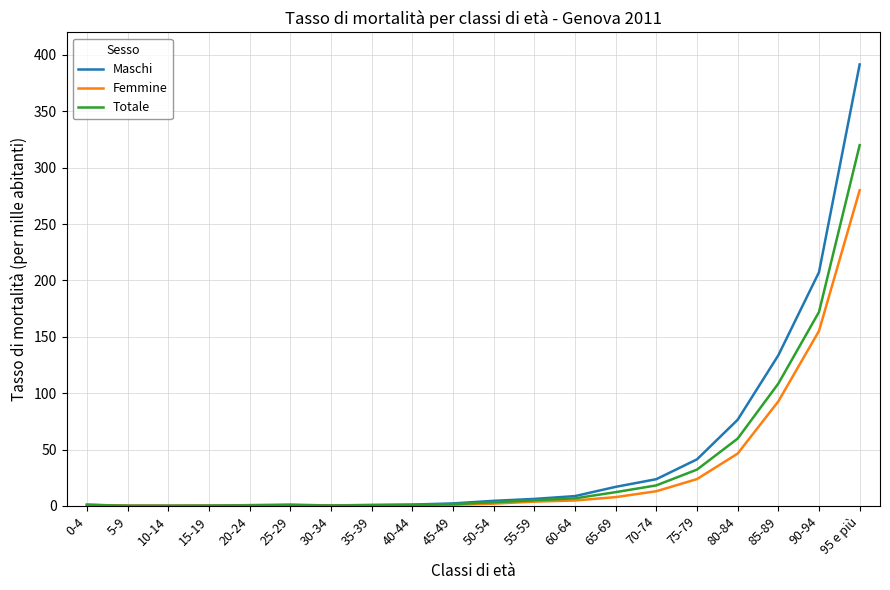

Which series has the largest total across all categories?

Maschi